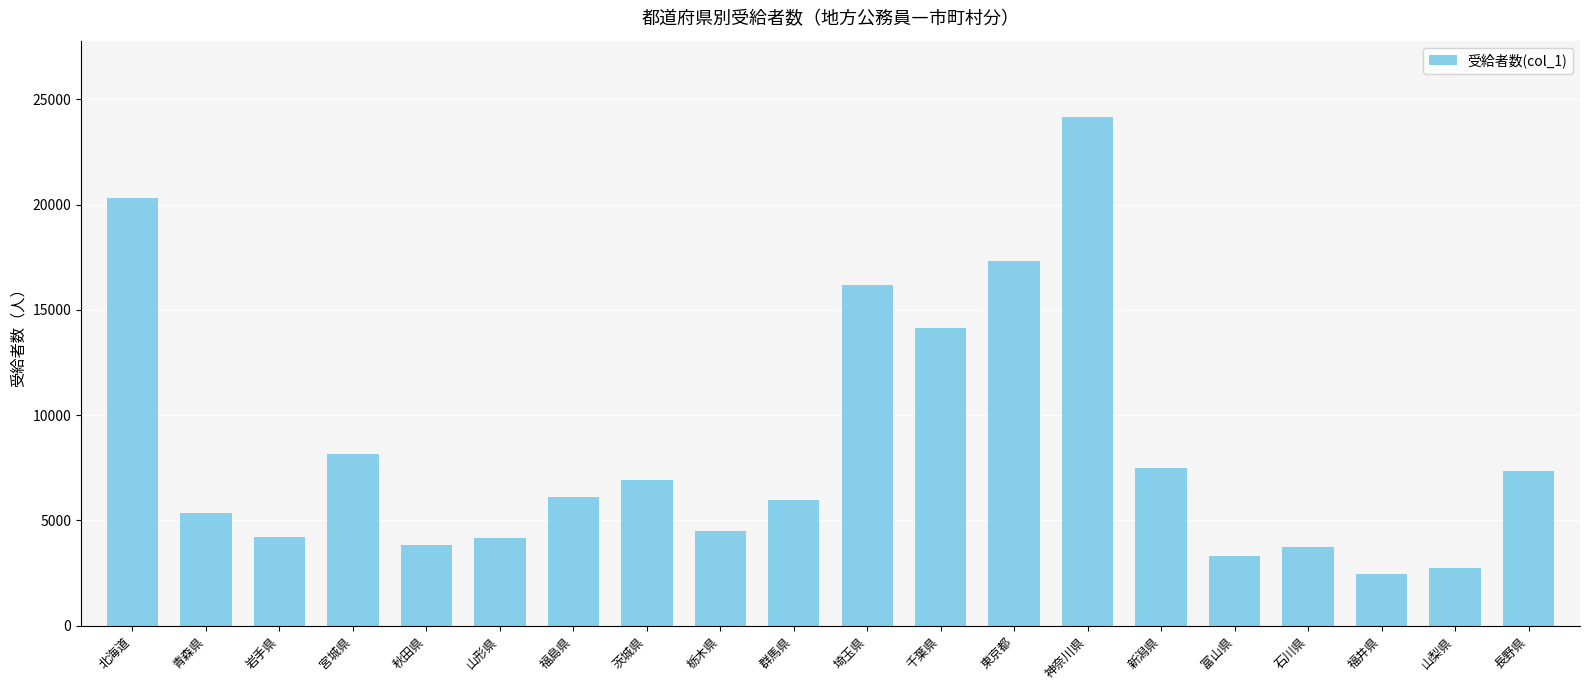

What is the change in value from 群馬県 to 新潟県?

+1525